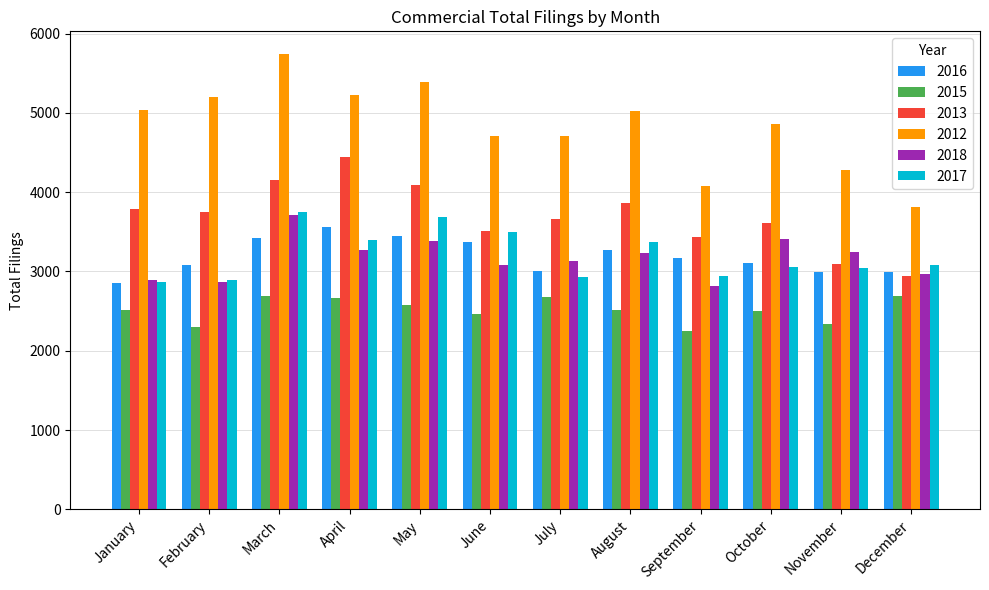

What is the difference between the maximum and minimum values in the 2015 series?

449